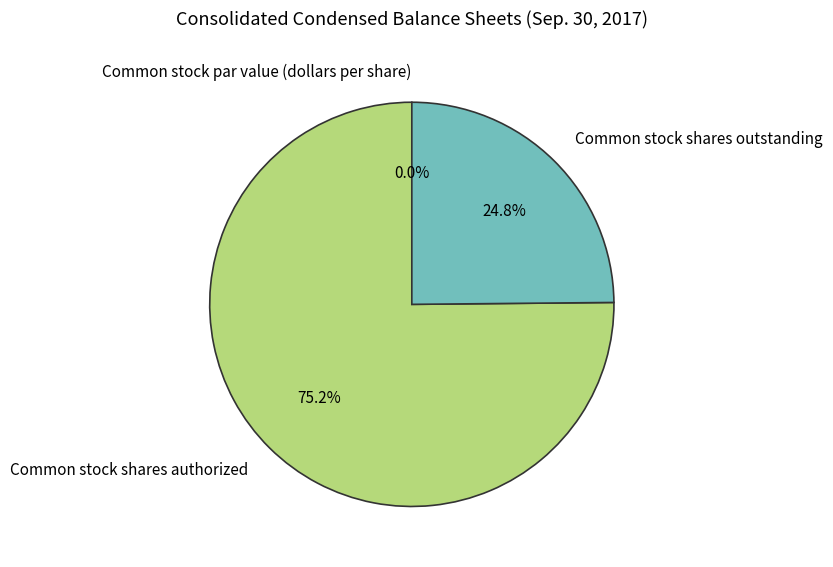

How many segments does this pie chart have?

3